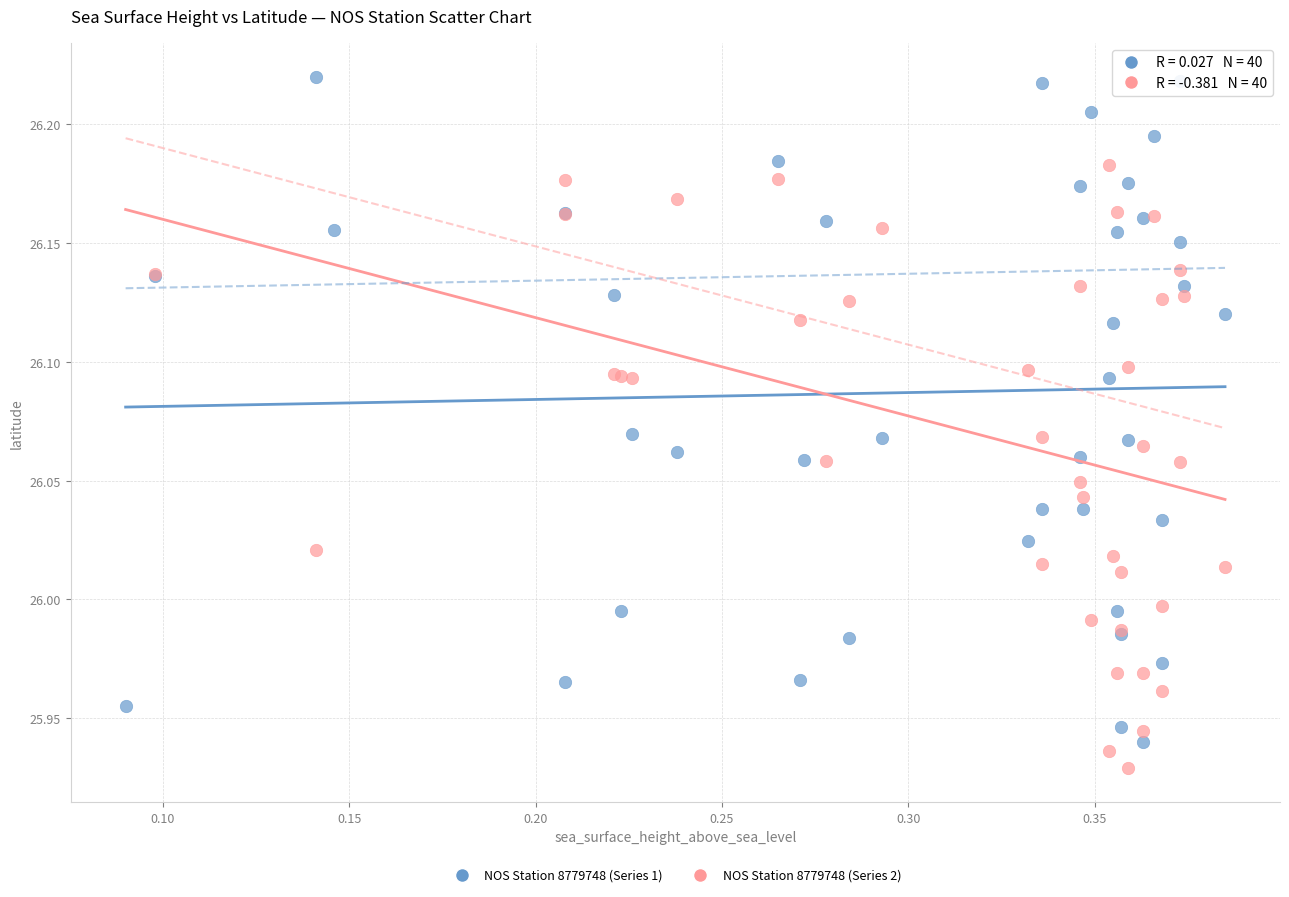

Which series contains the highest Y value?

NOS Station 8779748 (Series 1)